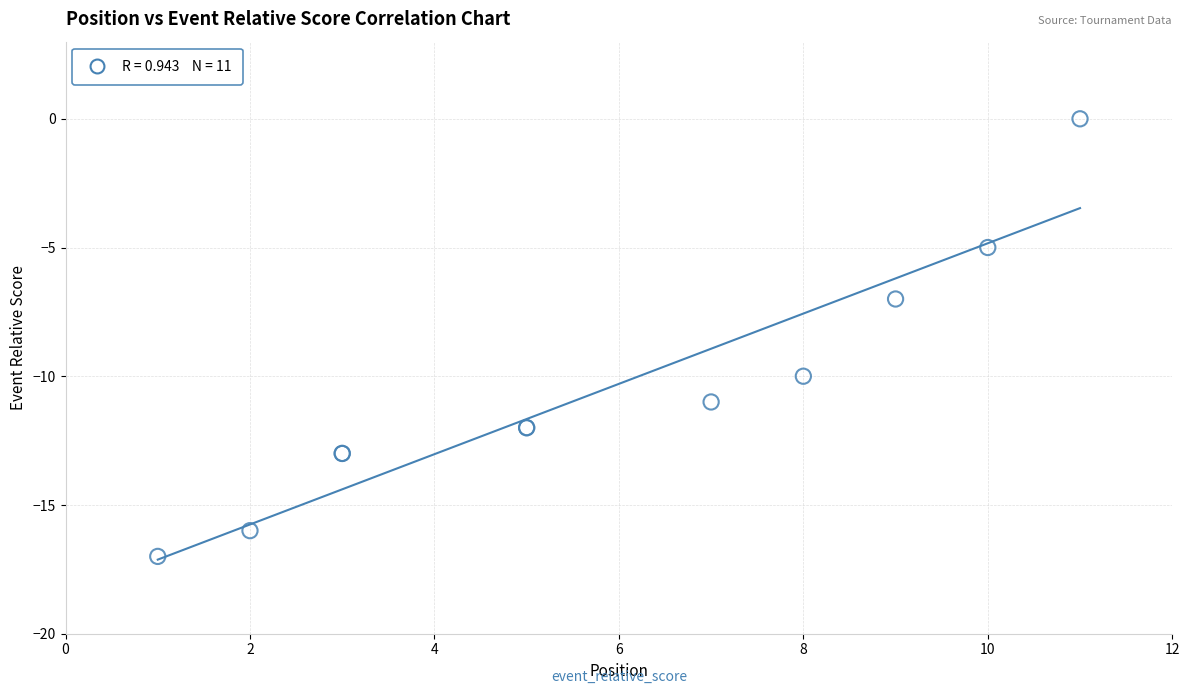

What Y value in the scatter plot is closest to -8?

-7